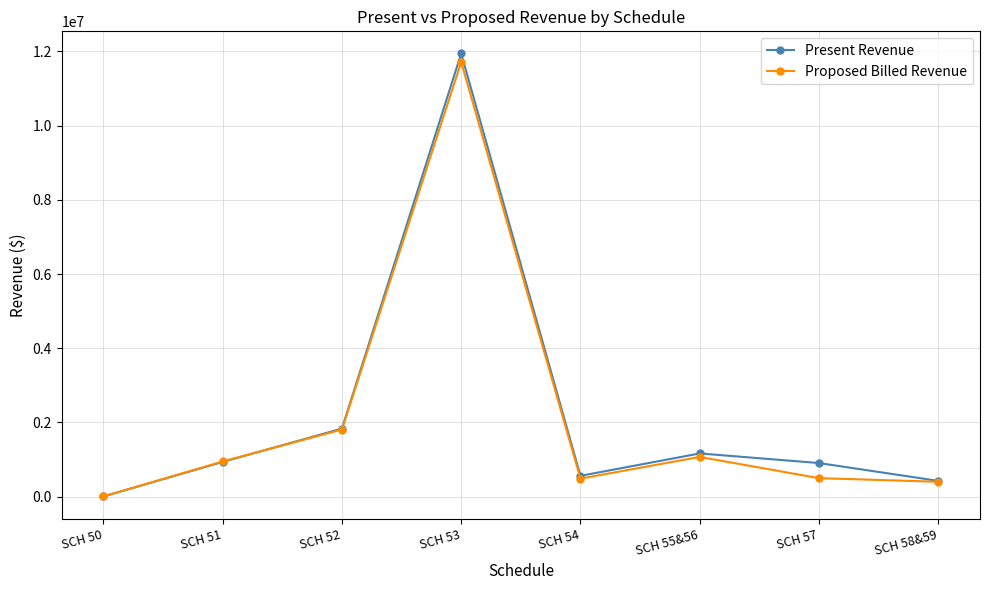

Where is Present Revenue nearest to the value 5975136?

SCH 52